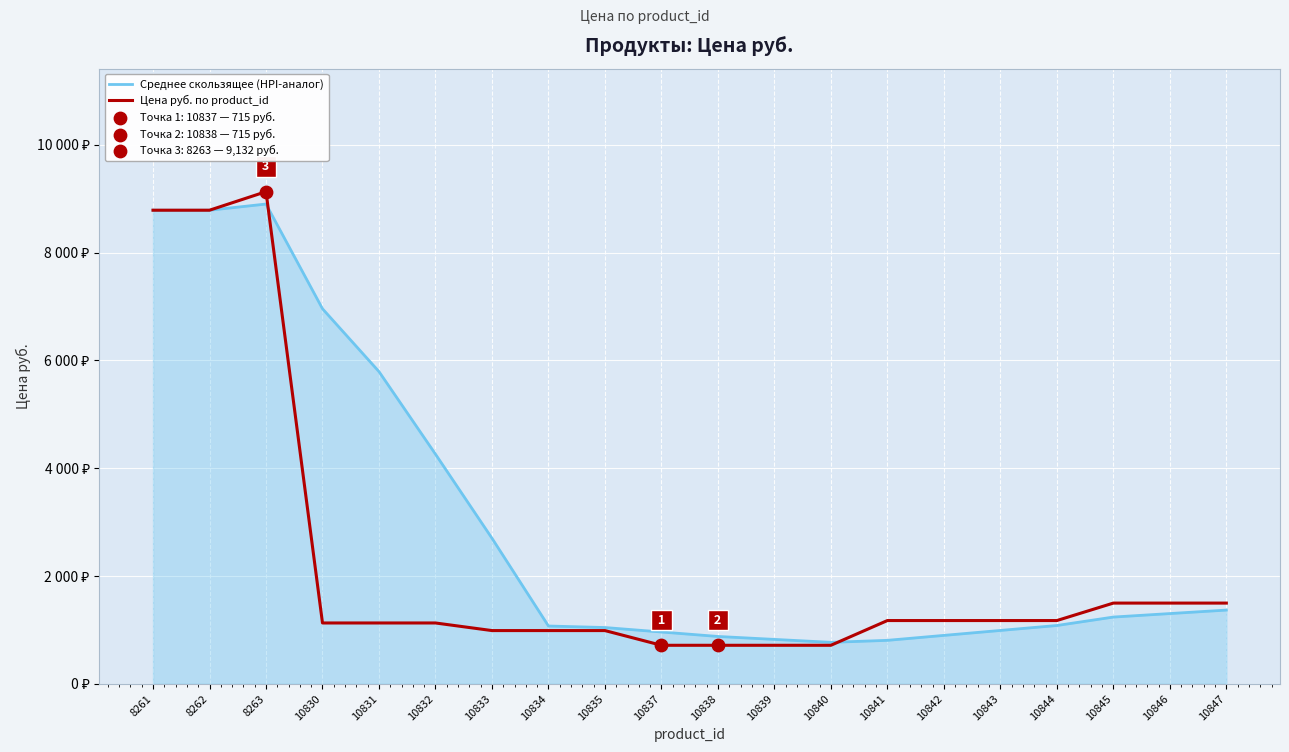

Is the value of Цена руб. по product_id at 10831 greater than the value of Среднее скользящее (HPI-аналог) at 10843?

Yes